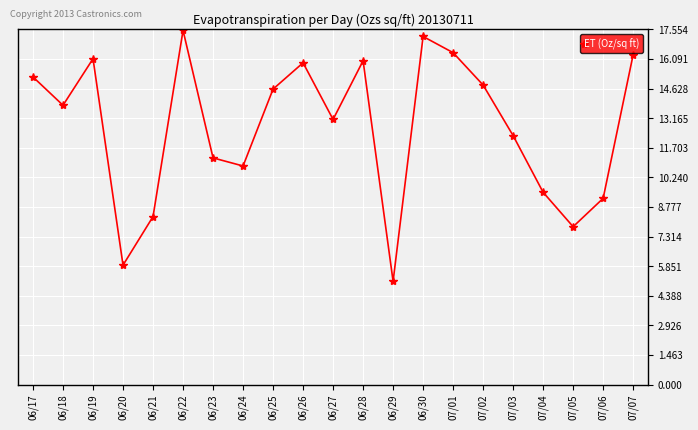

Which has a higher value, 06/19 or 07/06?

06/19